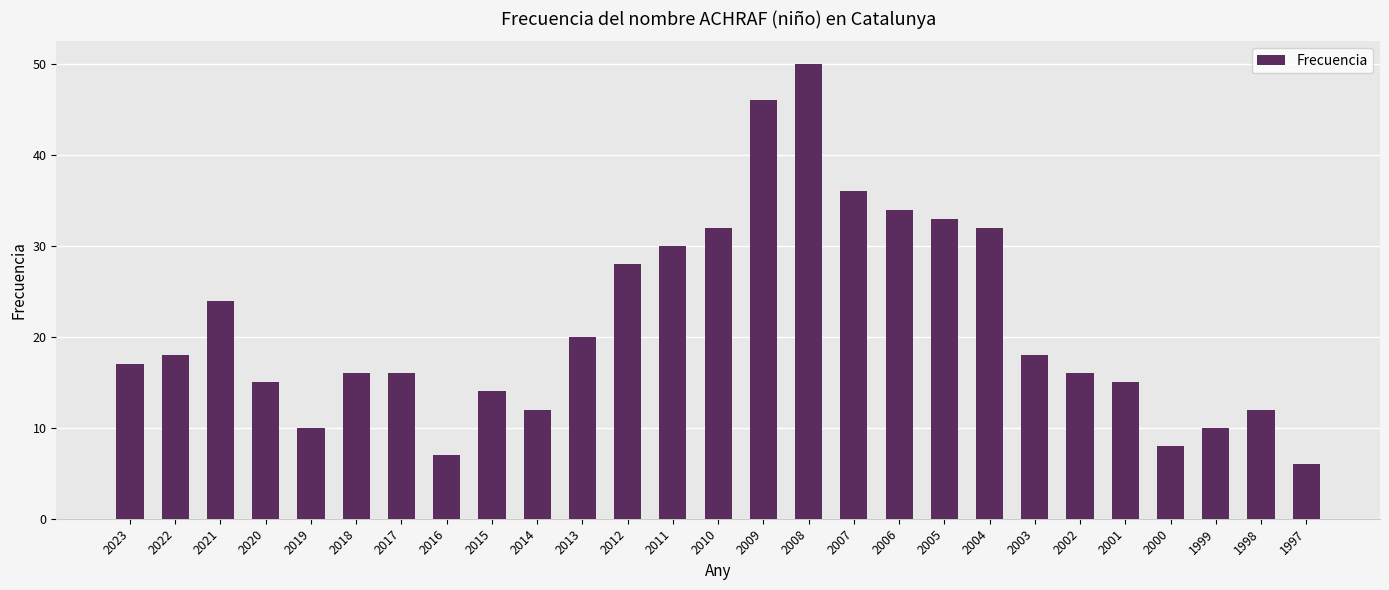

Reading left to right, list all the values displayed in this chart.

17	18	24	15	10	16	16	7	14	12	20	28	30	32	46	50	36	34	33	32	18	16	15	8	10	12	6